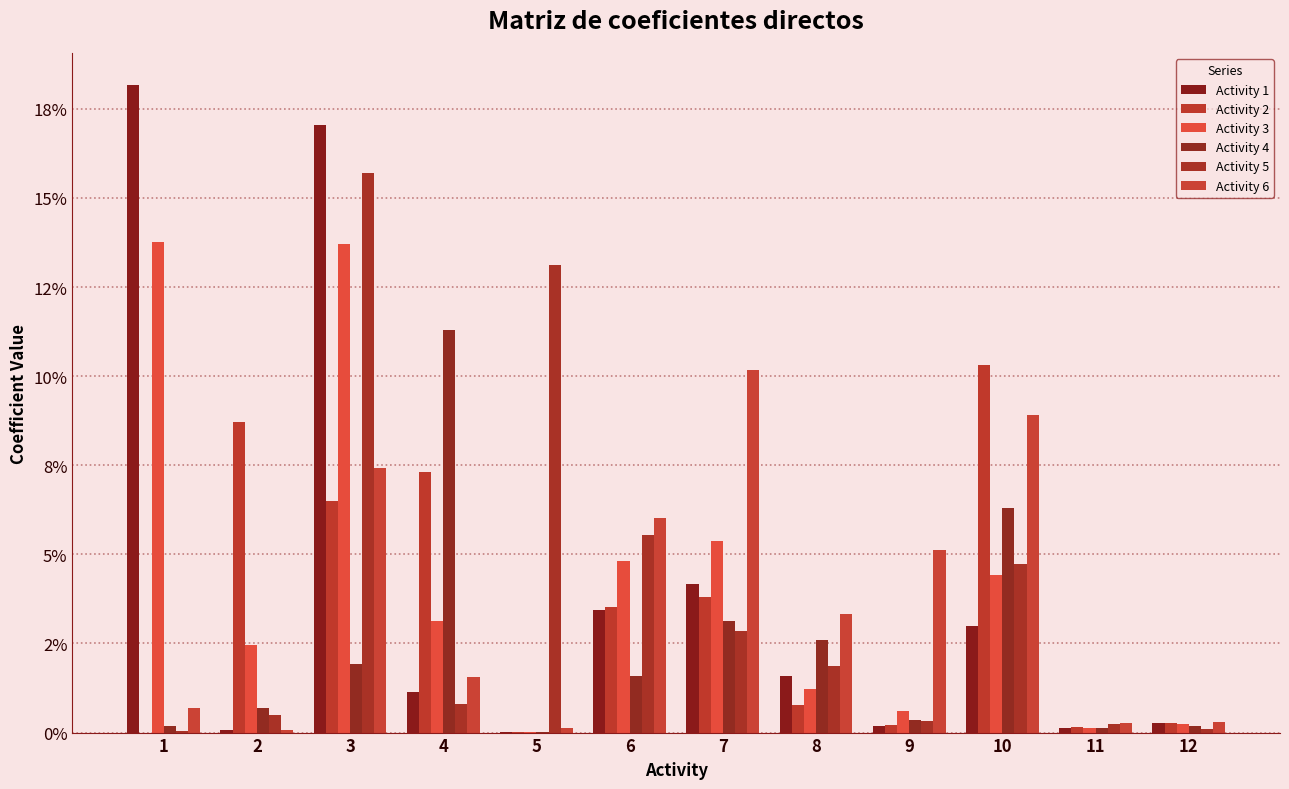

Which series has the largest total across all categories?

Activity 3